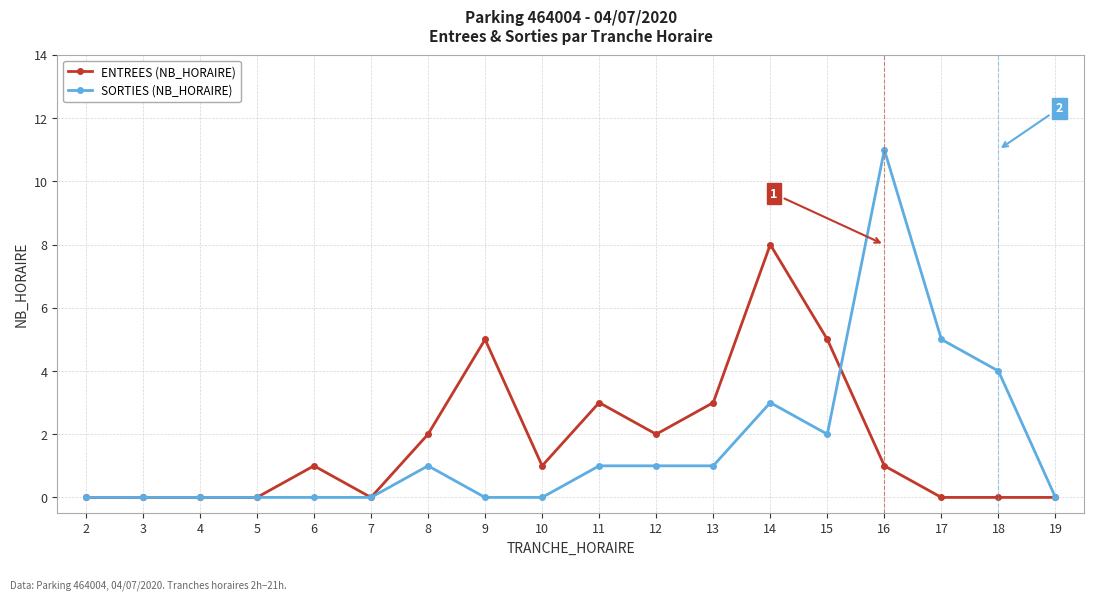

Is the value of ENTREES (NB_HORAIRE) at 9 greater than the value of SORTIES (NB_HORAIRE) at 14?

Yes